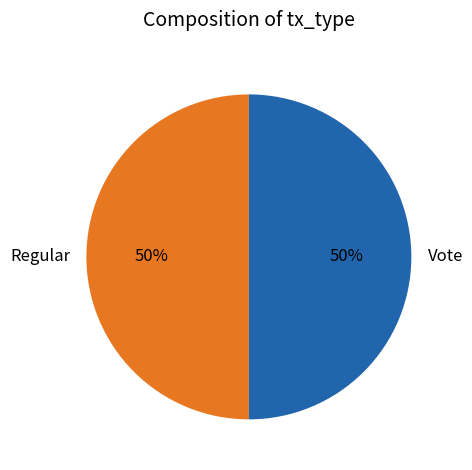

Combined, do Vote and Regular account for over 50%?

Yes